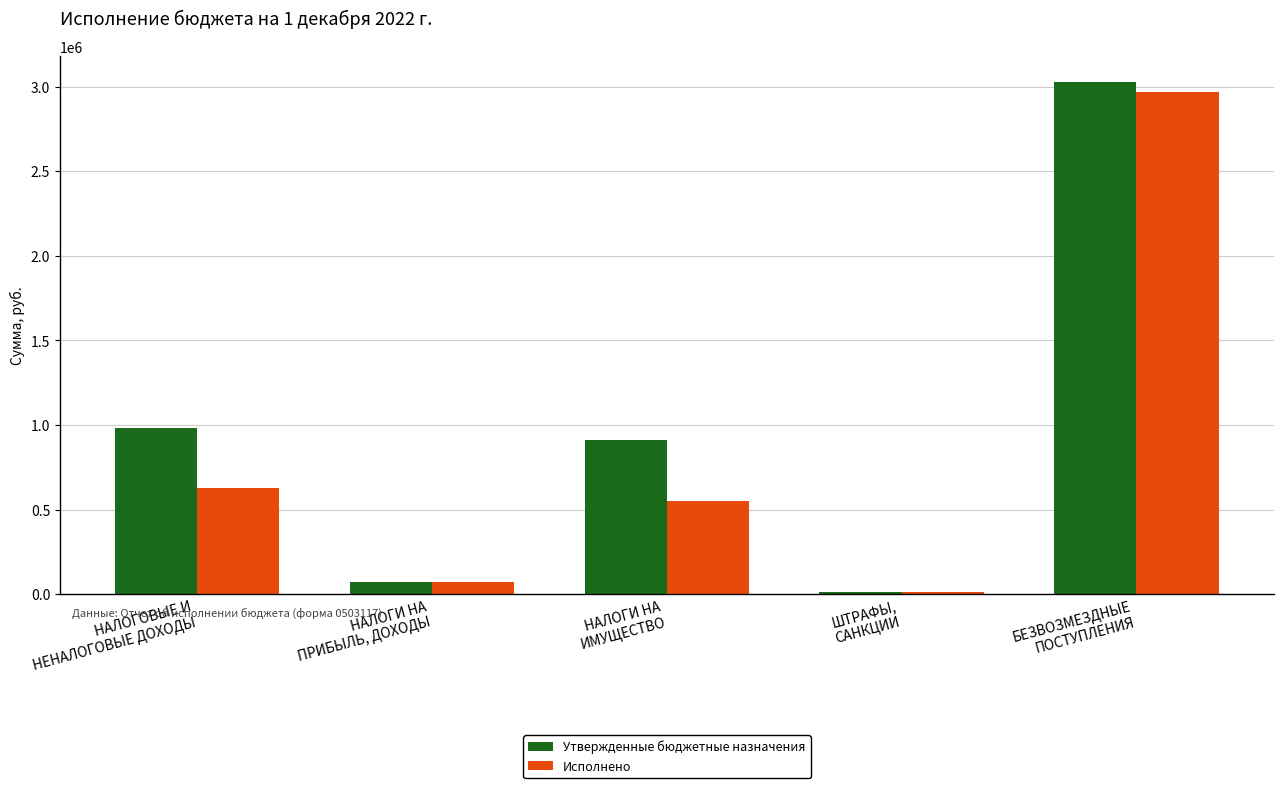

What is the label of the 5th bar from the left?

БЕЗВОЗМЕЗДНЫЕ
ПОСТУПЛЕНИЯ